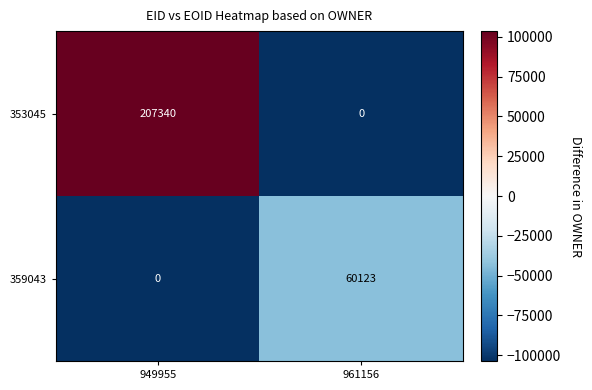

How many data points does each series have?

2